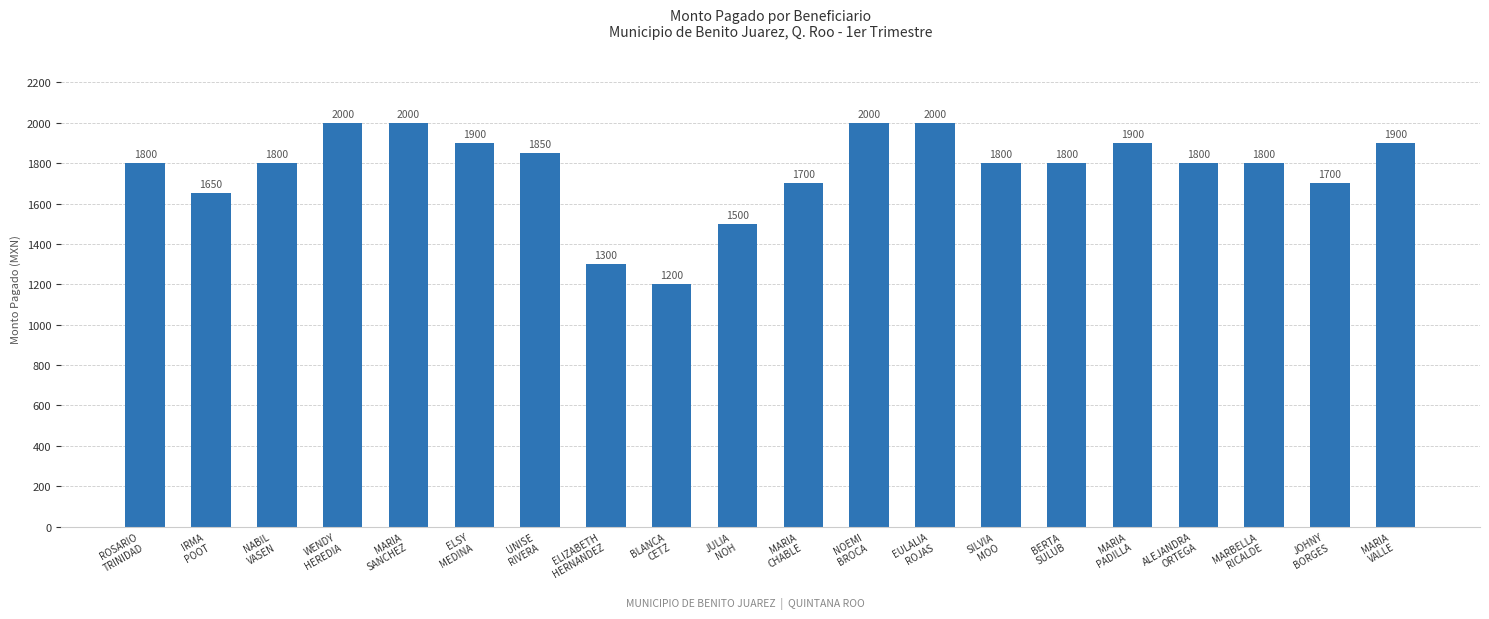

How many bars are there in total?

20